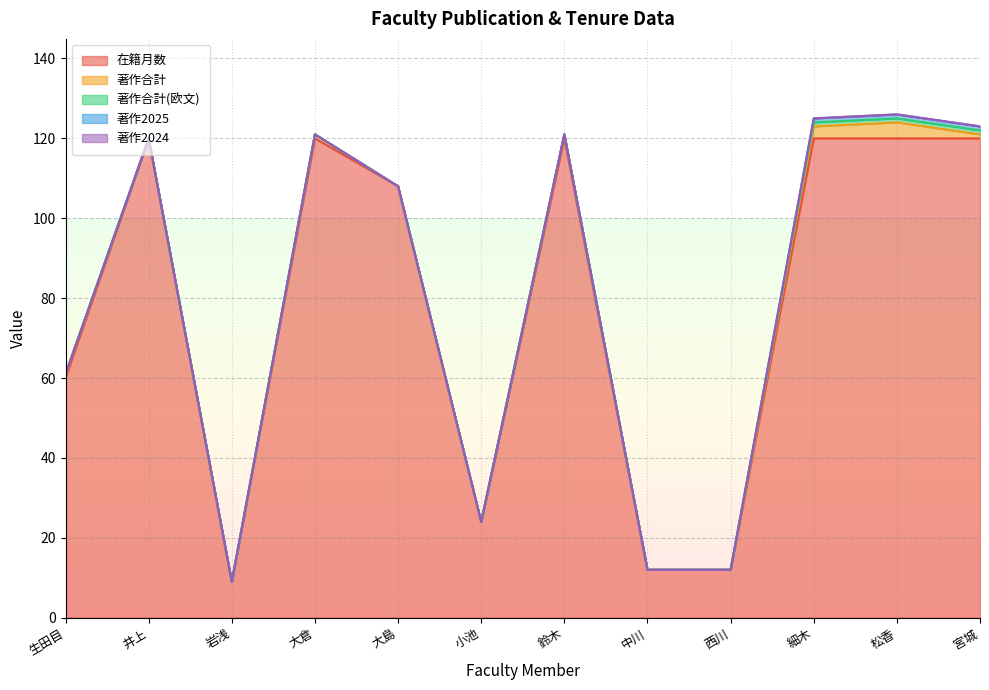

Does the chart have visible grid lines?

Yes